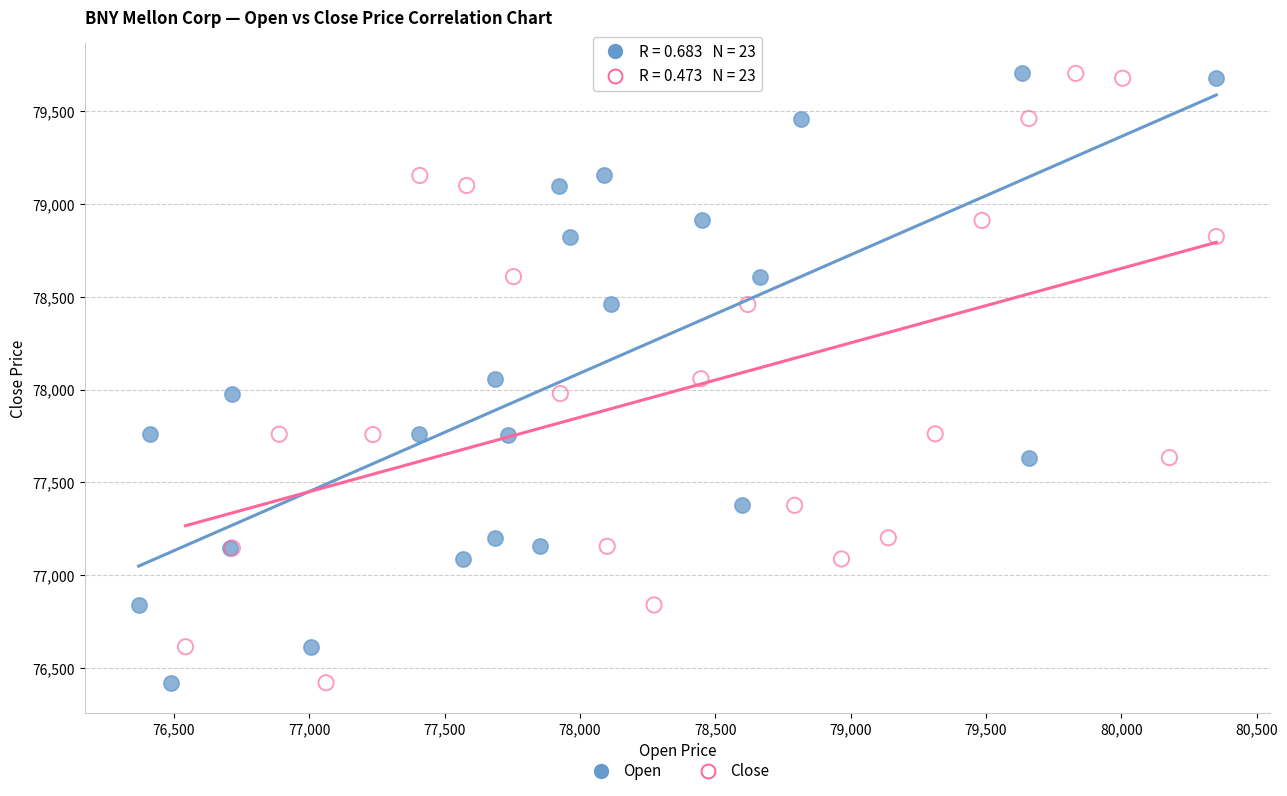

What are all the series names shown in the legend?

Open, Close